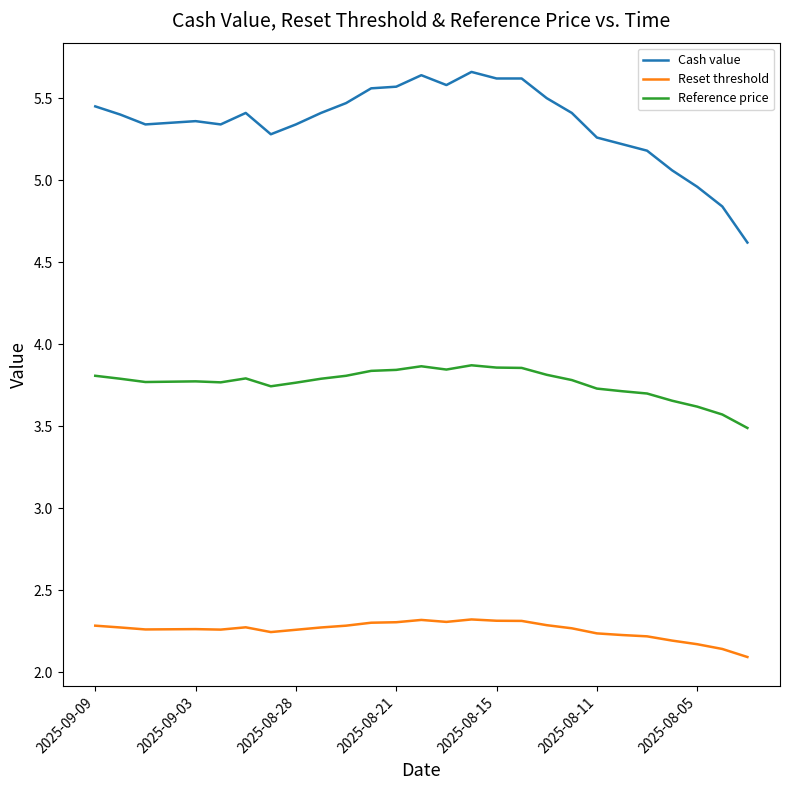

Rank the series by their maximum value, from highest to lowest.

Cash value, Reference price, Reset threshold